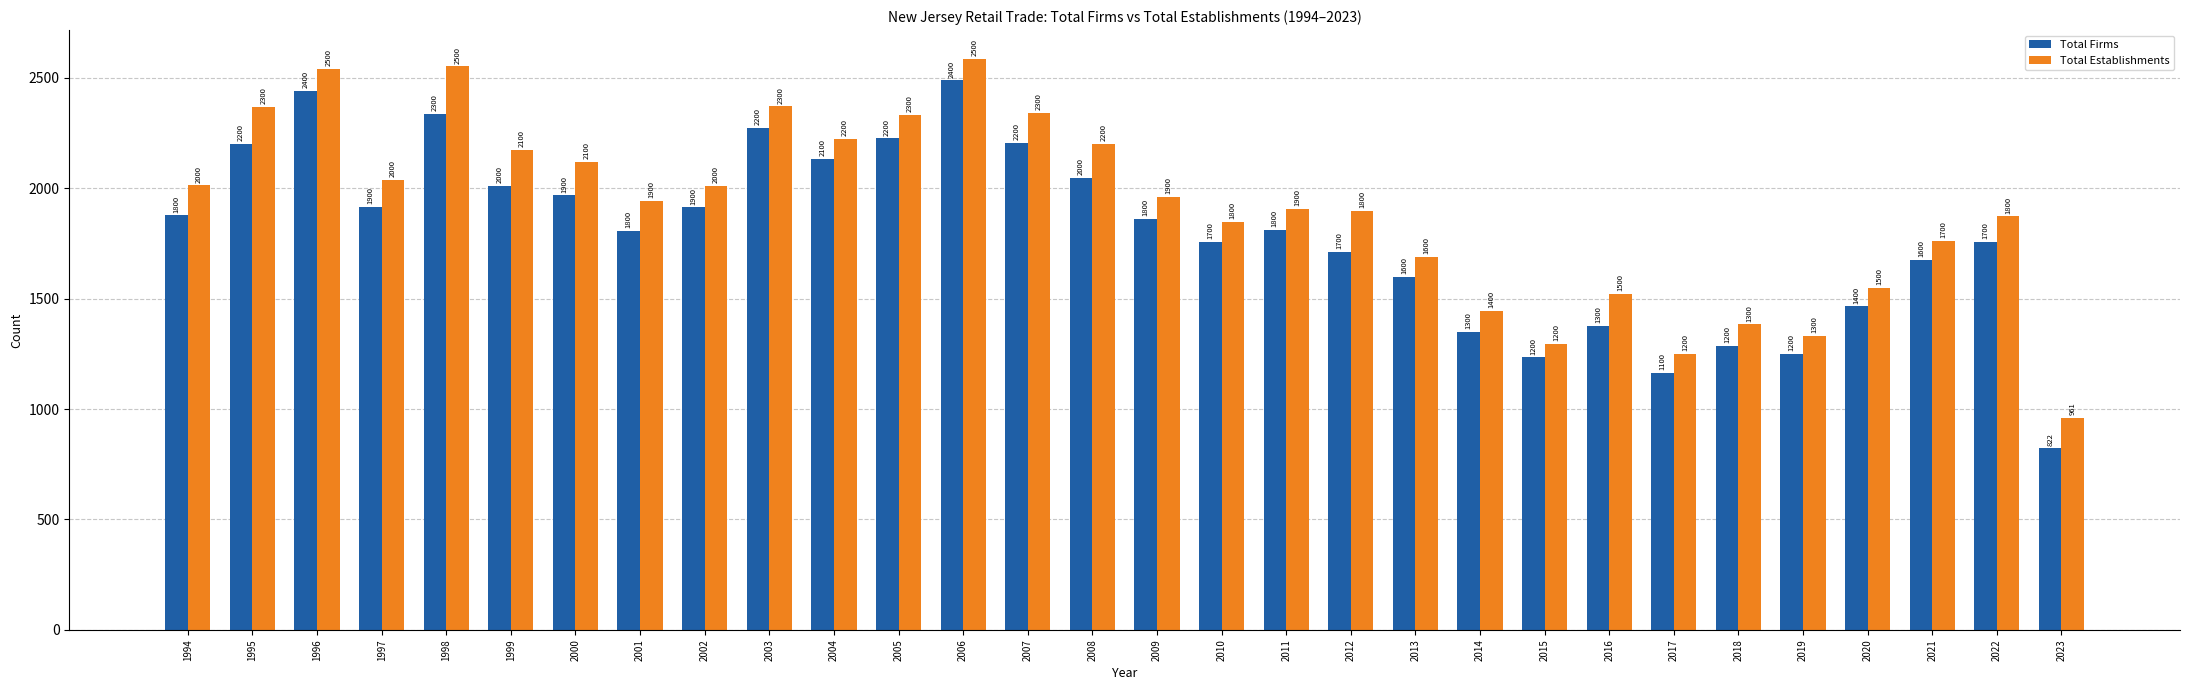

What is the maximum value shown in the chart?

2587